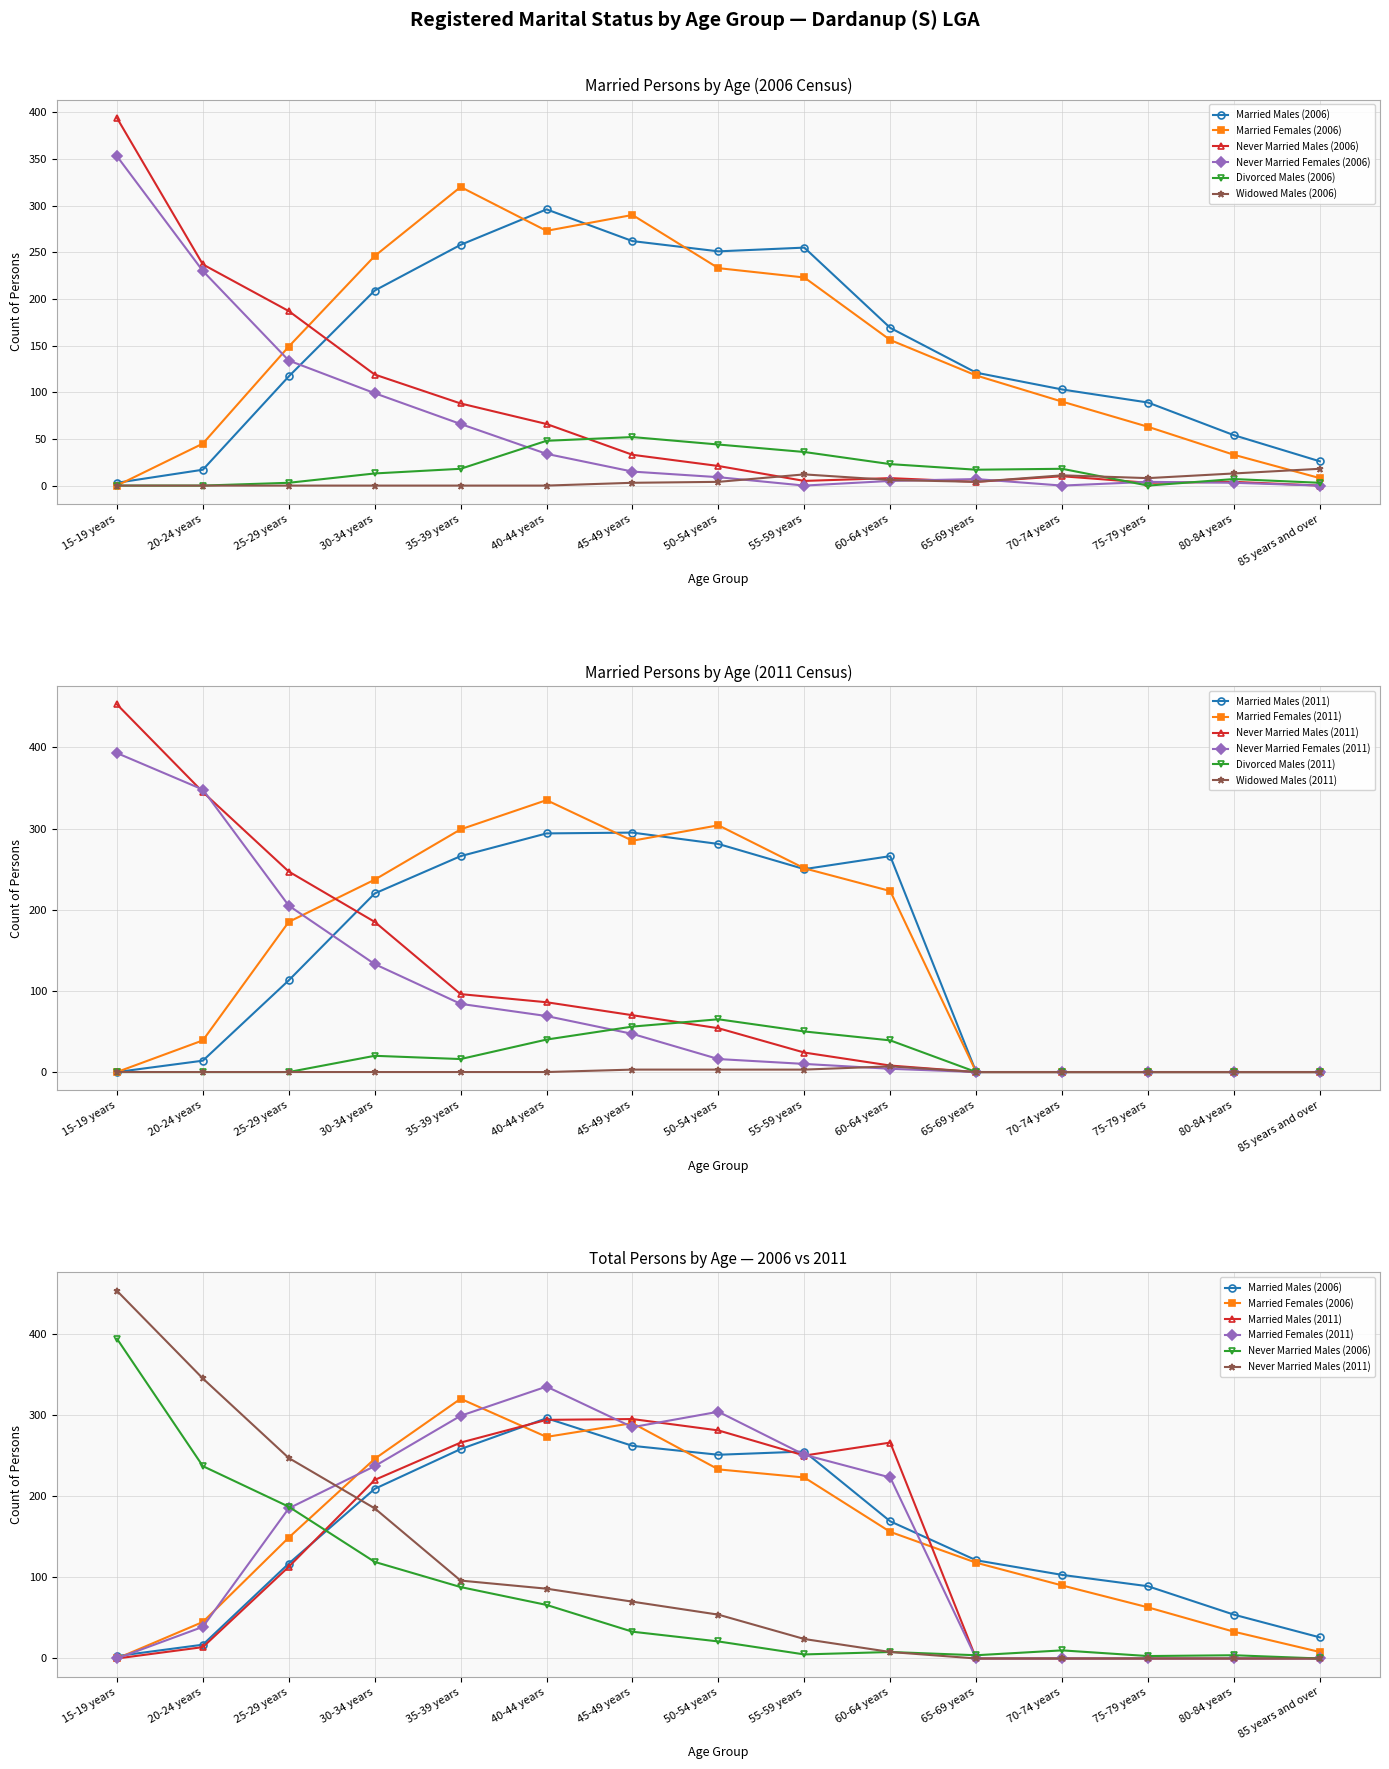

Is the value of 2006 Divorced Males at 85 years and over greater than the value of 2006 Never Married Females at 35-39 years?

No